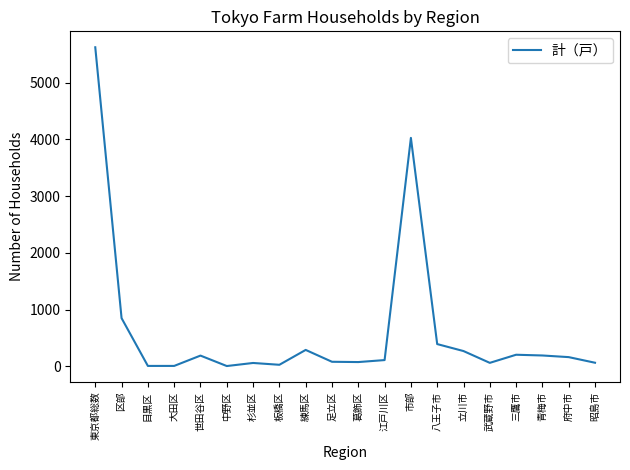

What is the difference between the maximum and minimum values?

5618